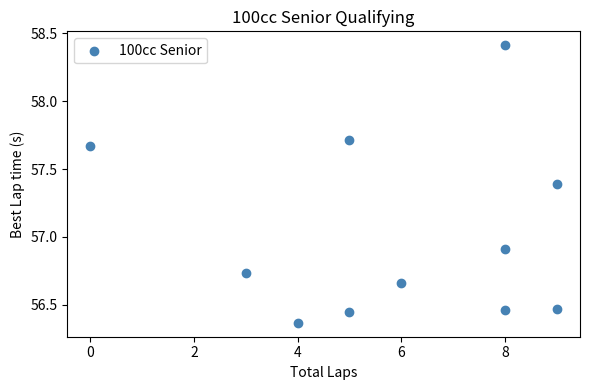

What is the average Y value?

57.0